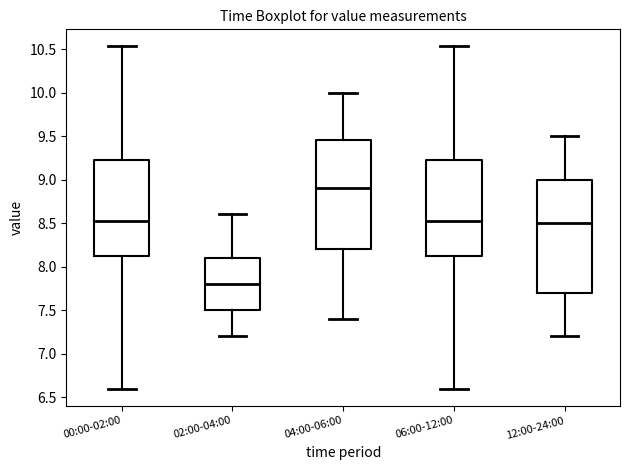

Reading left to right, read every box against the y-axis: the position of its median line, the range the box covers, and the ends of its whiskers. The values are not printed on the chart, so give them approximately, as read against the axis.

00:00-02:00: median 8.55, box 8.10 to 9.25, whiskers 6.60 to 10.55
02:00-04:00: median 7.80, box 7.50 to 8.10, whiskers 7.20 to 8.60
04:00-06:00: median 8.90, box 8.20 to 9.45, whiskers 7.40 to 10.00
06:00-12:00: median 8.55, box 8.10 to 9.25, whiskers 6.60 to 10.55
12:00-24:00: median 8.50, box 7.70 to 9.00, whiskers 7.20 to 9.50